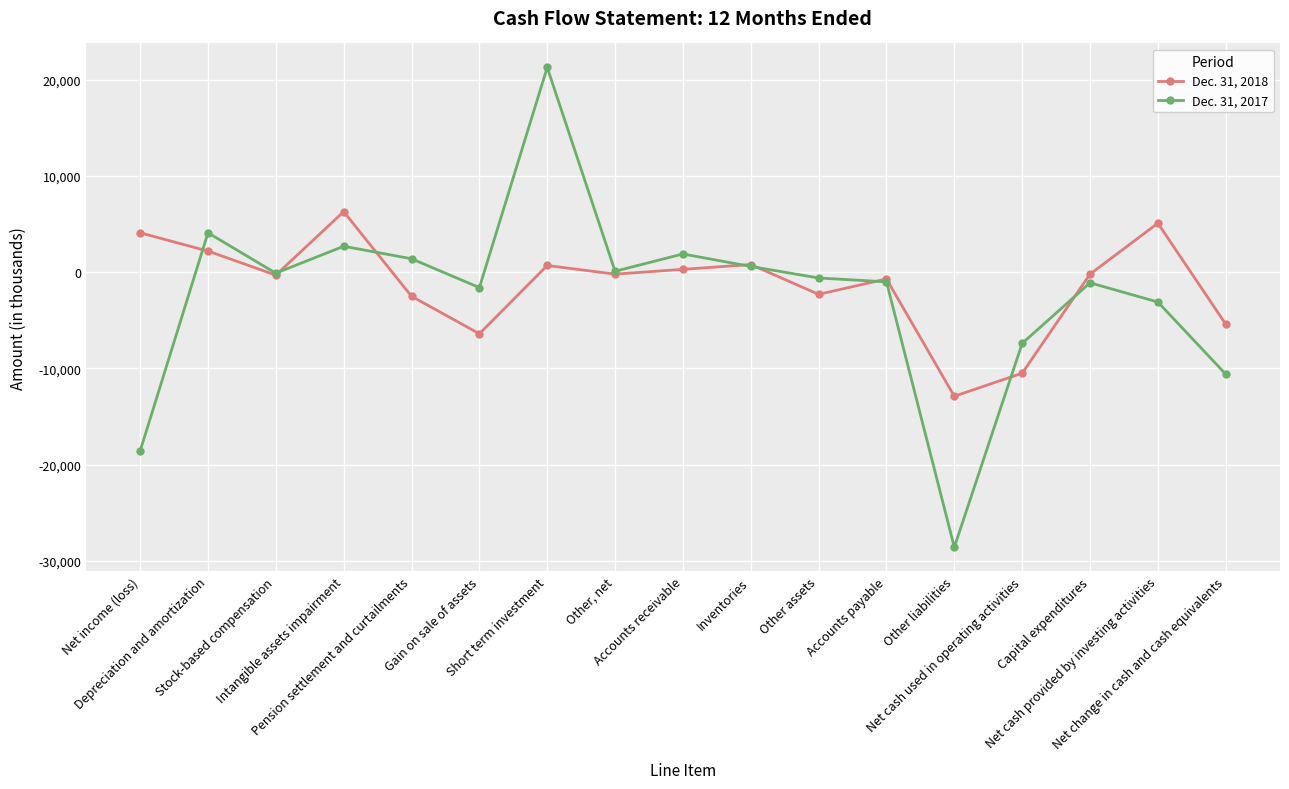

Between which two adjacent categories do Dec. 31, 2018 and Dec. 31, 2017 first intersect?

Net income (loss) and Depreciation and amortization